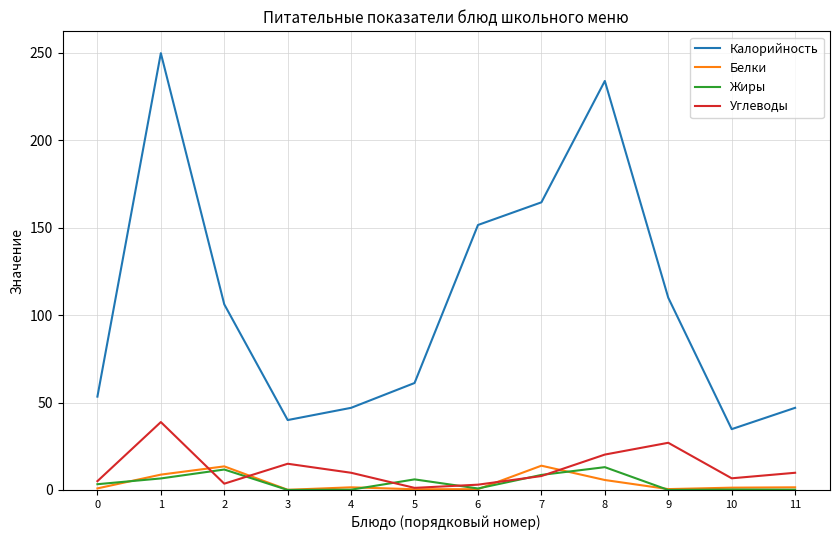

Which series changed the most between 8 and 10?

Калорийность